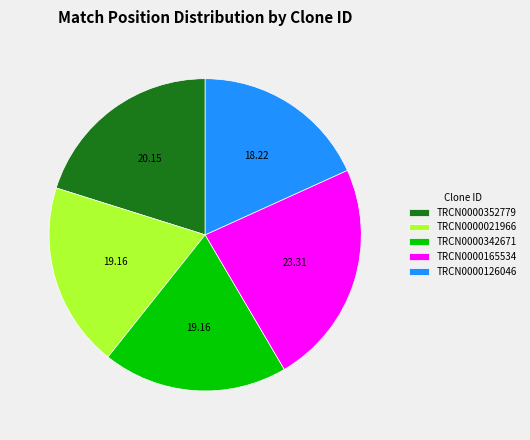

Does TRCN0000352779 represent more than half of the total?

No